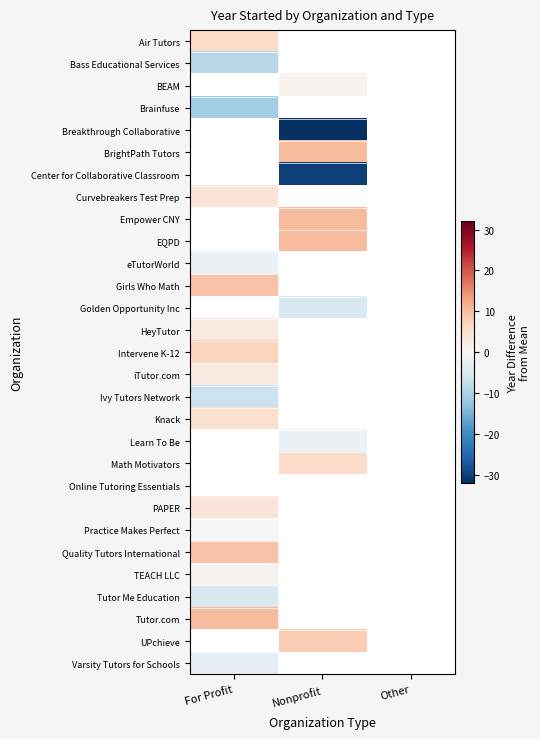

Between For Profit and Nonprofit, which is larger?

Nonprofit